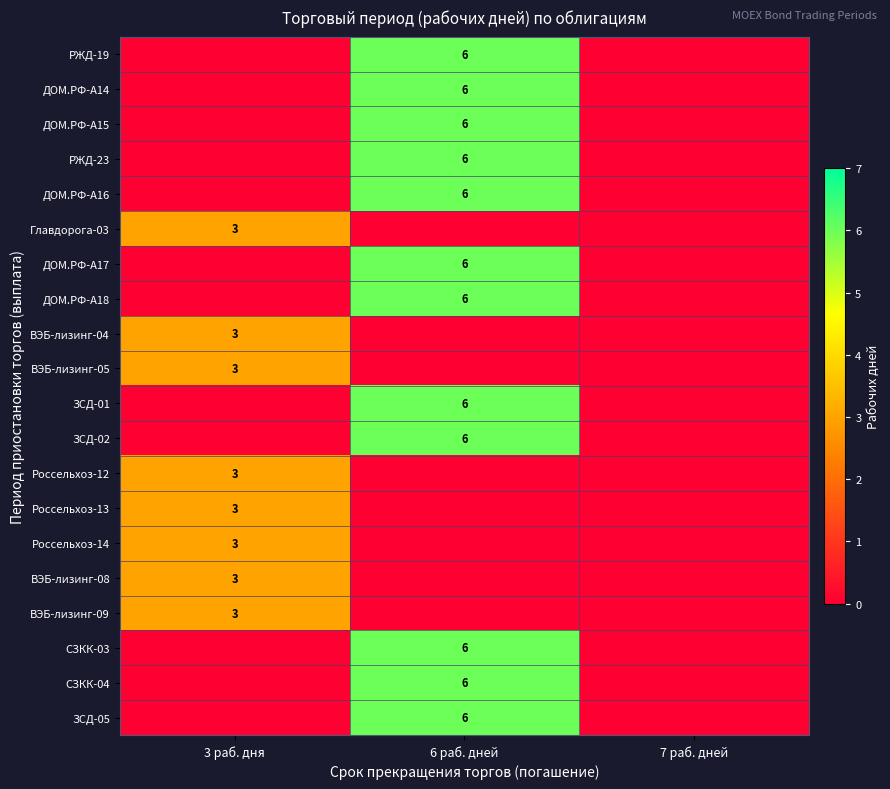

True or false: СЗКК-04 has a value of 9 at 6 раб. дней.

False